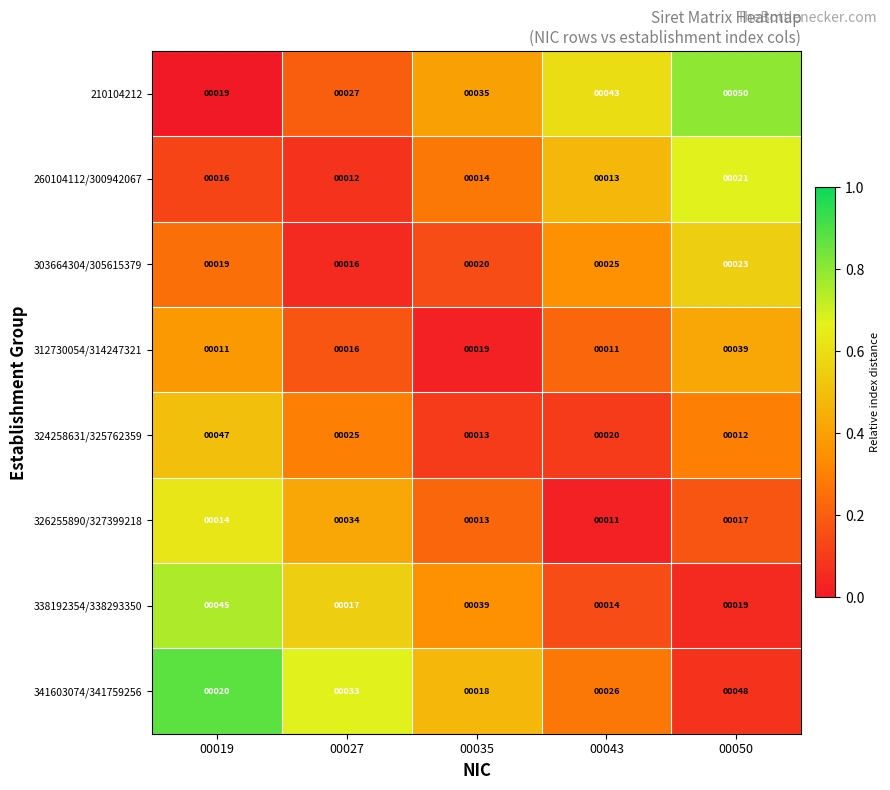

Which series has the largest range (max minus min)?

324258631/325762359